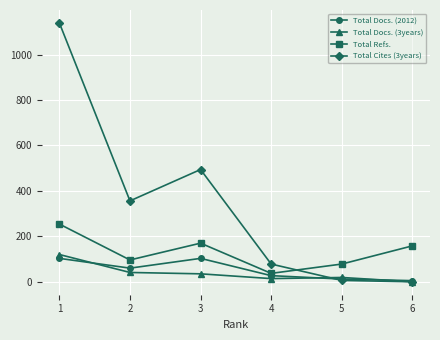

True or false: Total Docs. (3years) has more than 2 points higher than both neighbors.

False